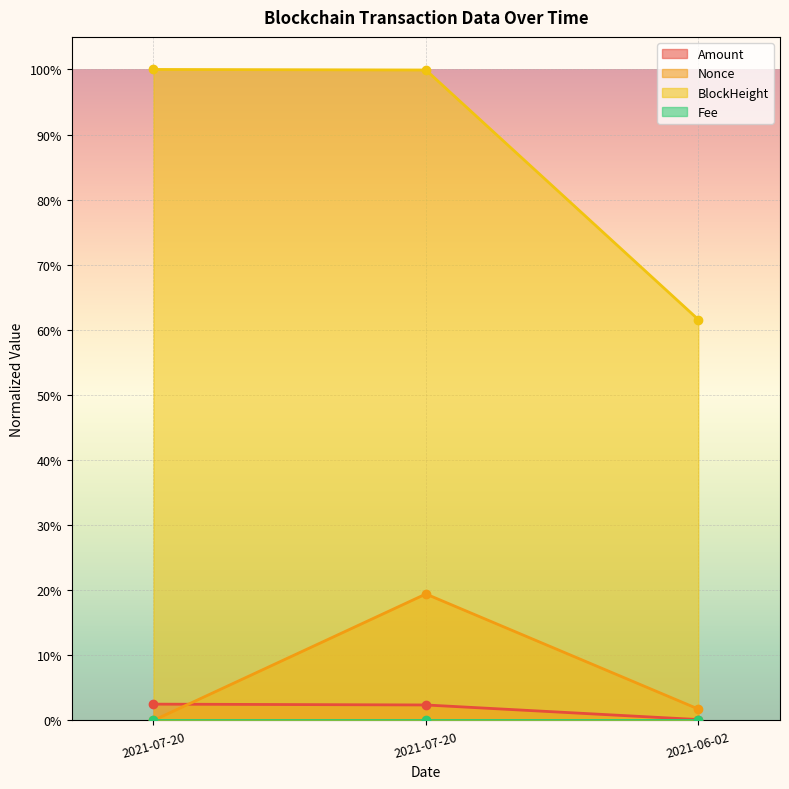

Which series has the widest spread of values?

BlockHeight